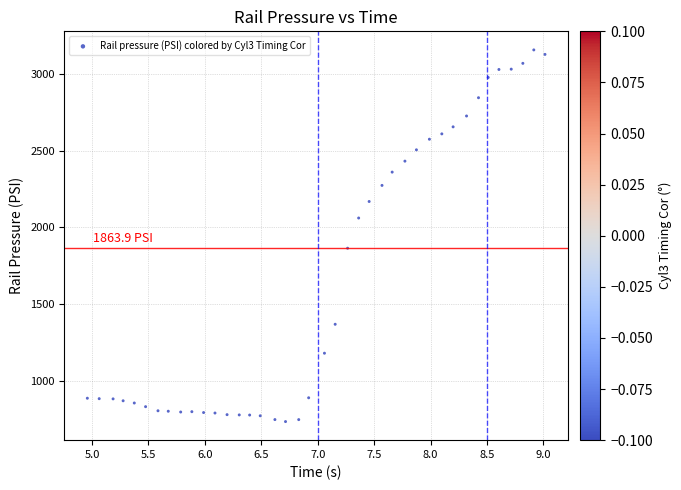

What Y value in the scatter plot is closest to 1945?

1863.9